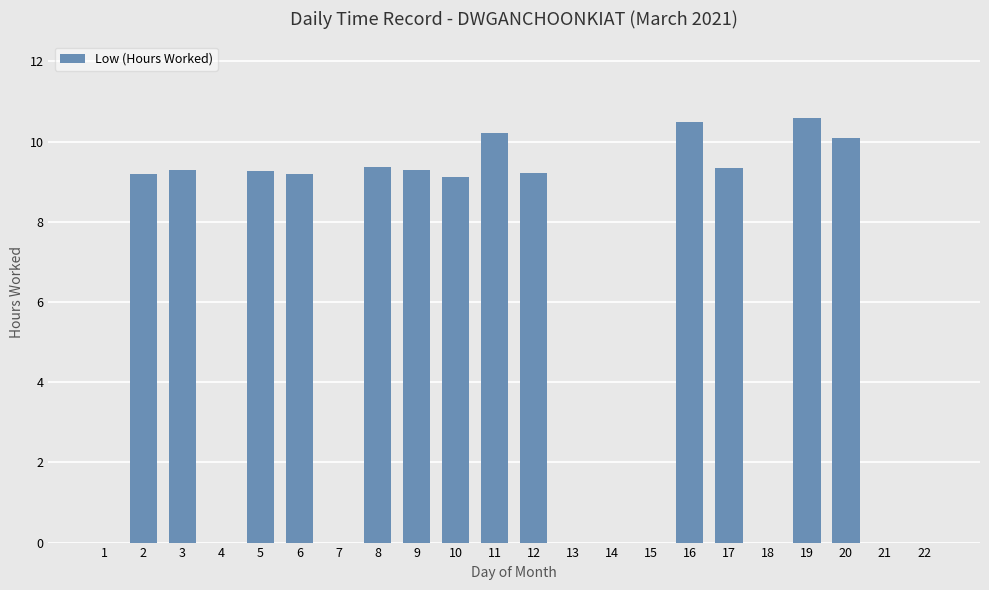

How many data points does each series have?

22